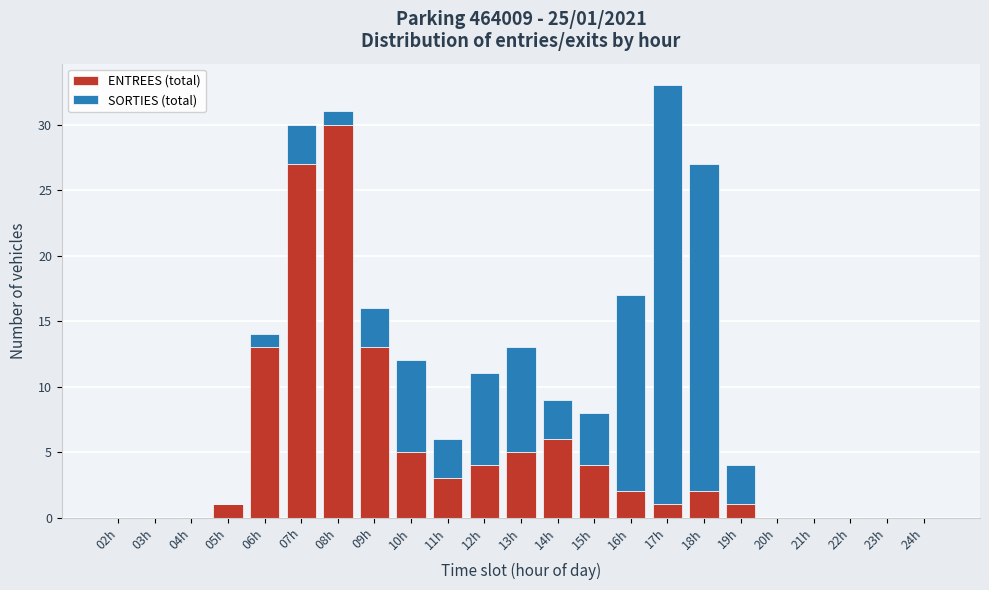

Is it true that ENTREES (total) equals 2 at 16h?

True